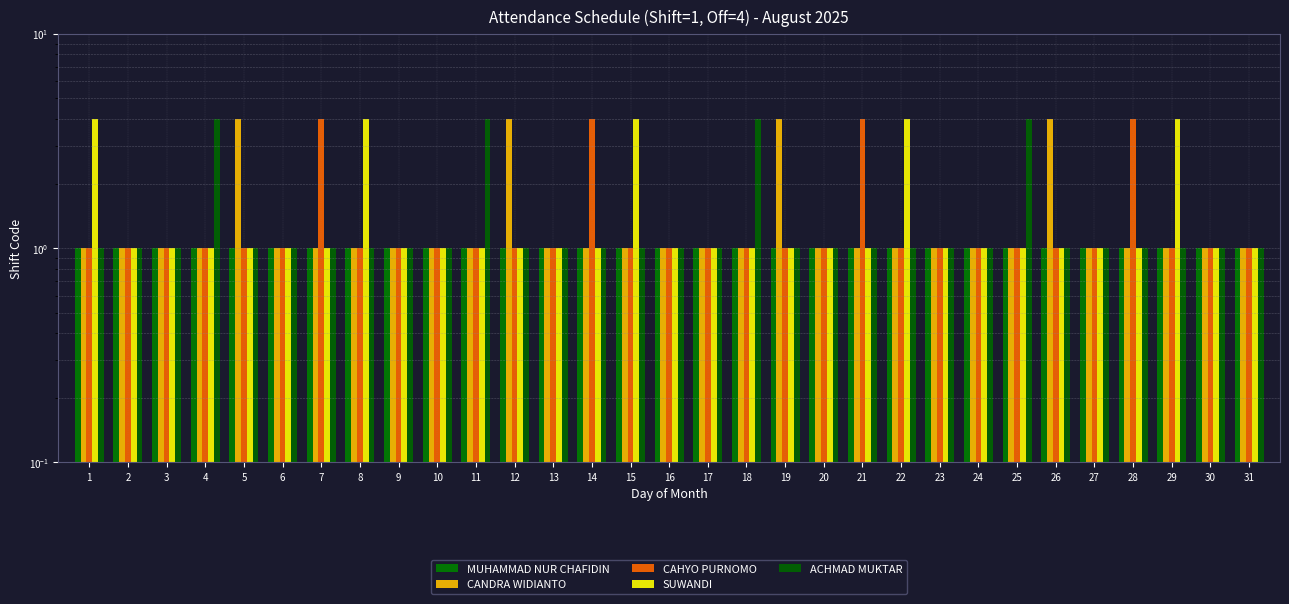

What are all the series names shown in the legend?

MUHAMMAD NUR CHAFIDIN, CANDRA WIDIANTO, CAHYO PURNOMO, SUWANDI, ACHMAD MUKTAR